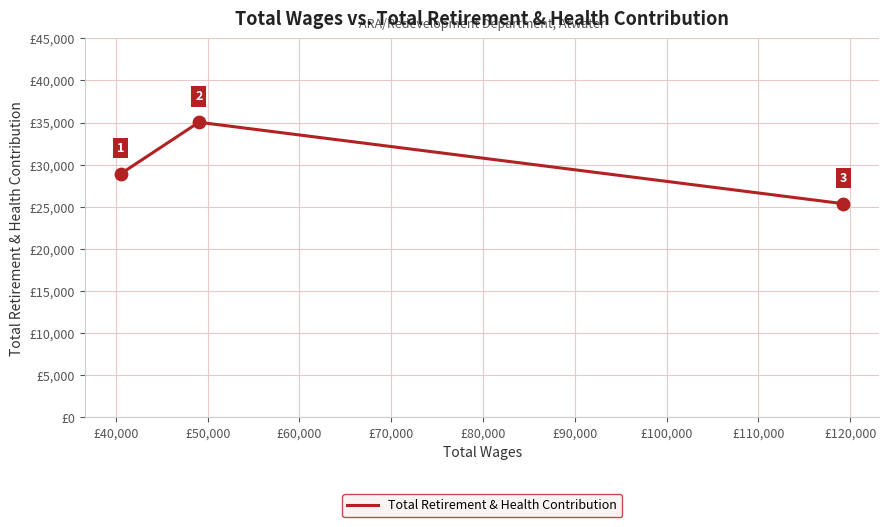

What is the sum of all values?

89321